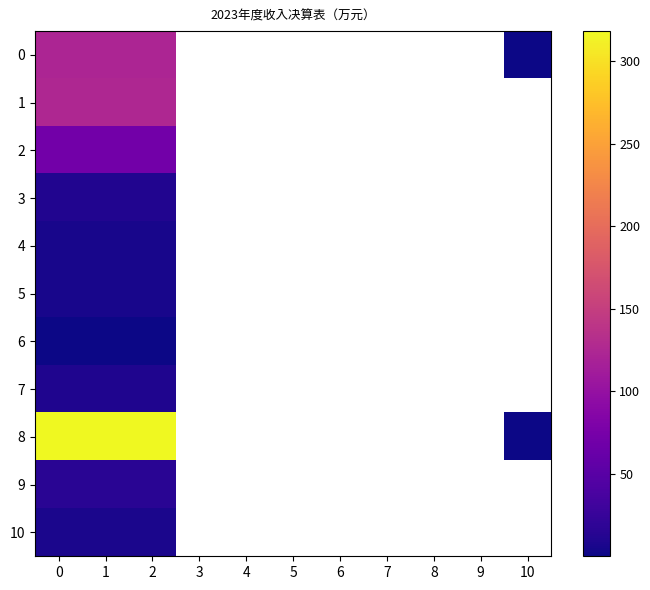

Which series has the widest spread of values?

8